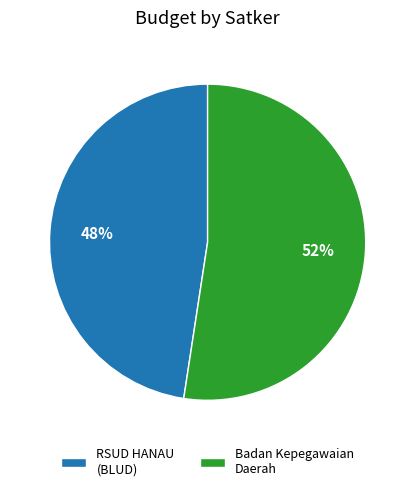

How many slices are in this pie chart?

2